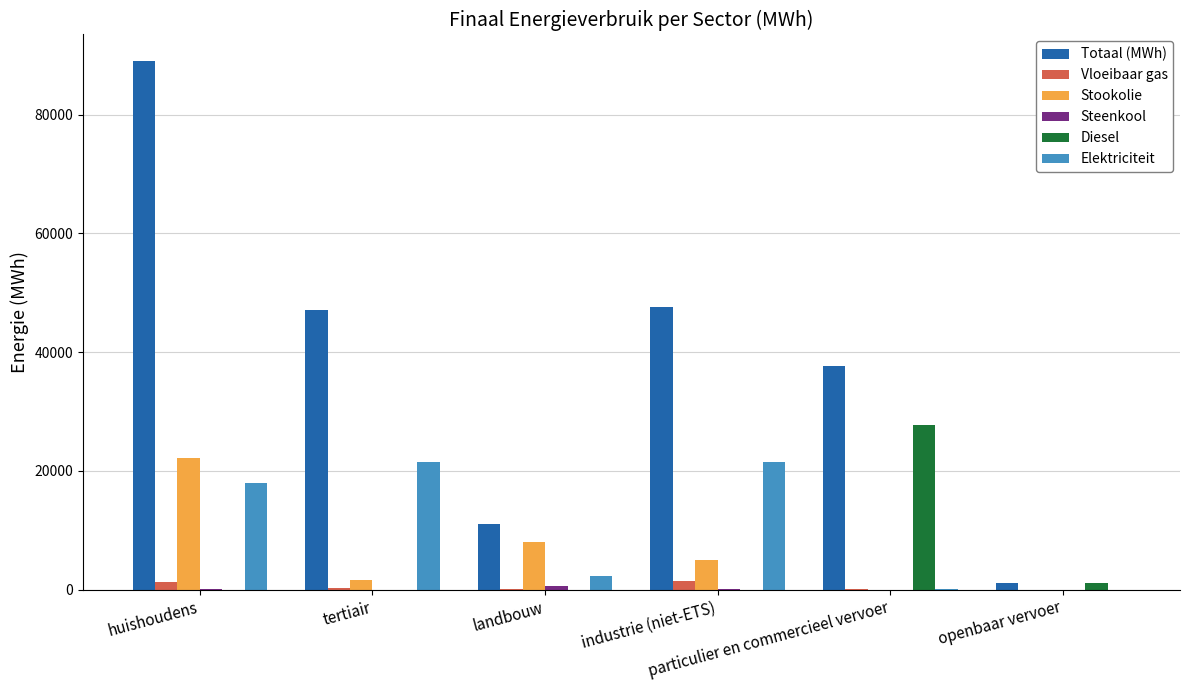

Which label corresponds to the largest value in the chart?

huishoudens